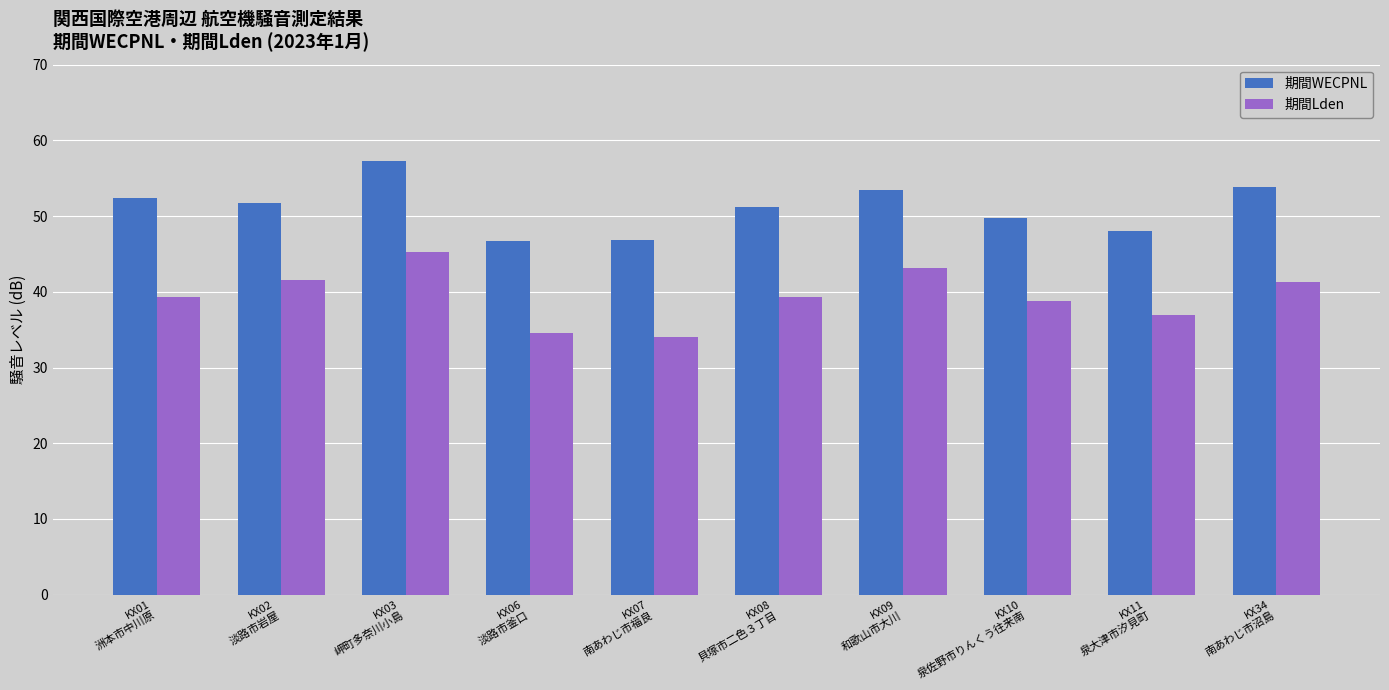

What is the difference between the maximum and minimum values in the 期間WECPNL series?

10.6